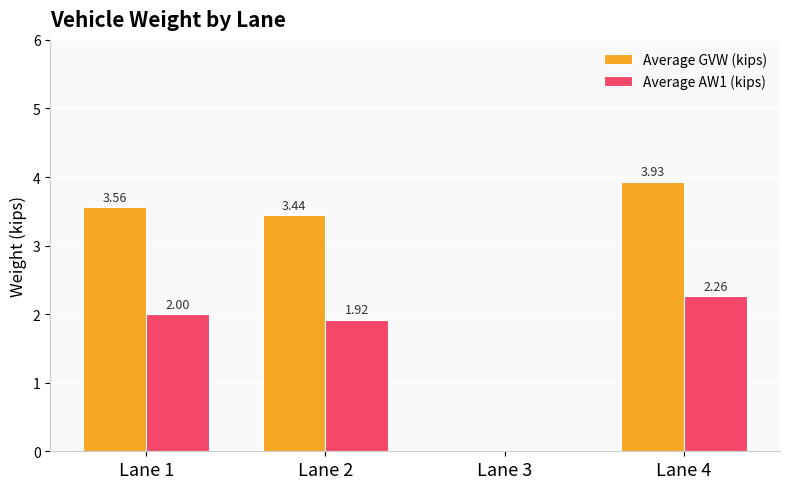

Are the bars horizontal?

No